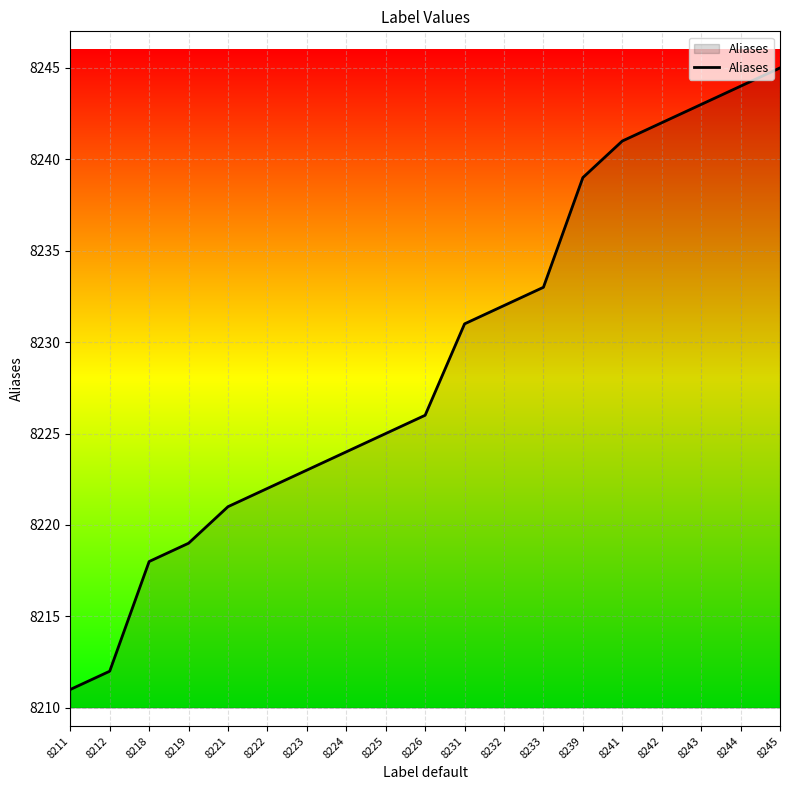

True or false: the data has more than 2 interior local peaks.

False